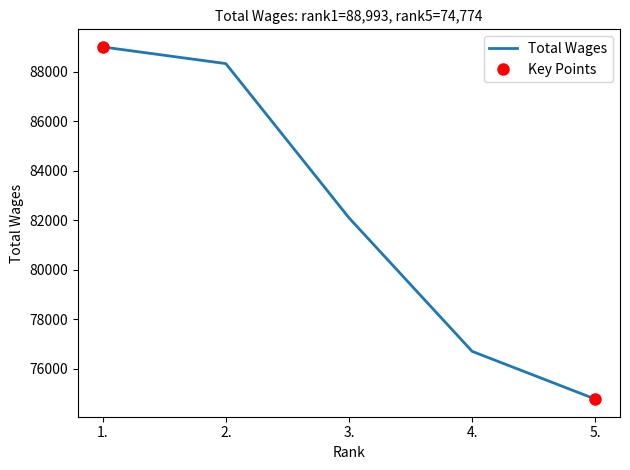

How many lines are shown in the chart?

1